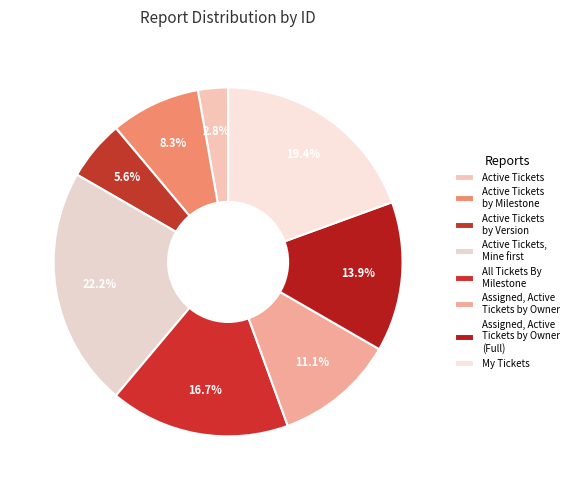

To the nearest percent, what is the difference between the largest and smallest slice percentages?

19%